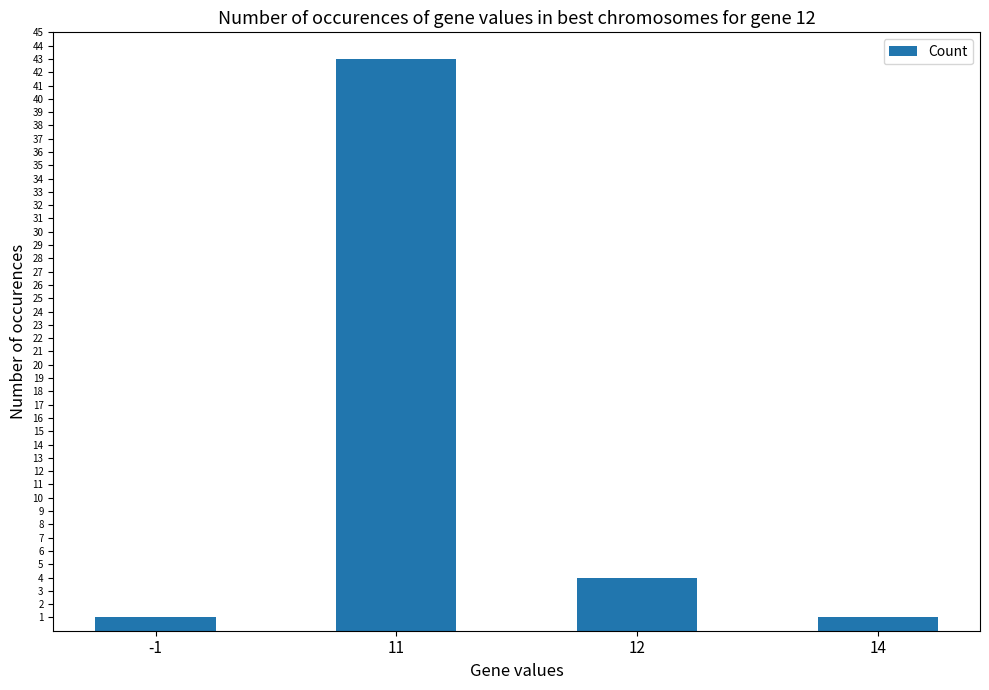

What is the greatest value displayed?

43